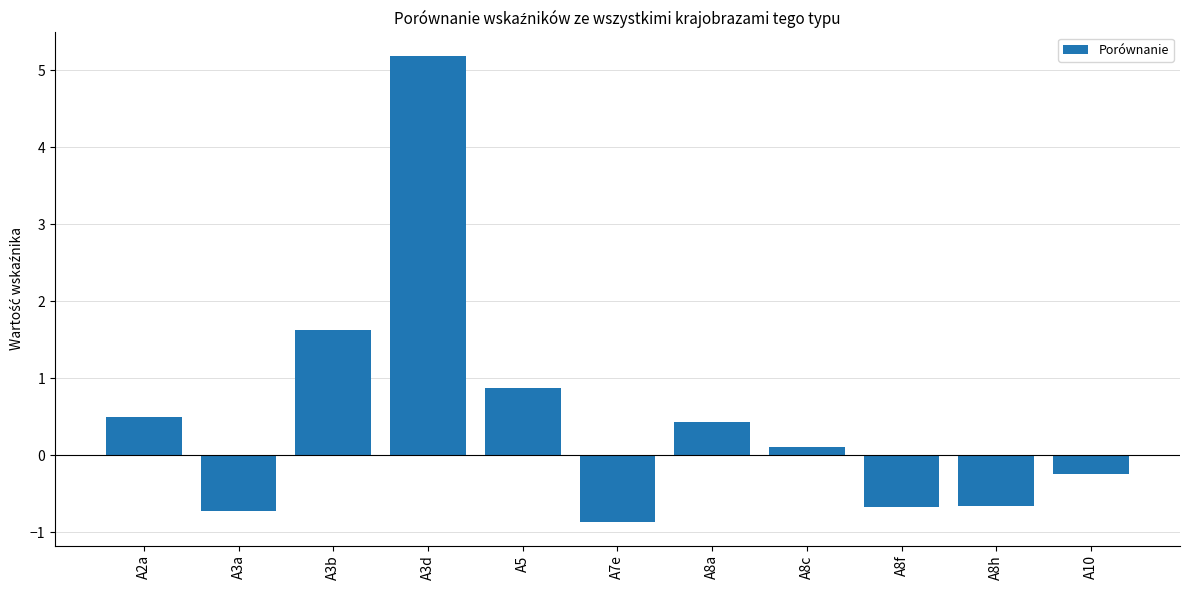

Read the value at A3a.

-0.7